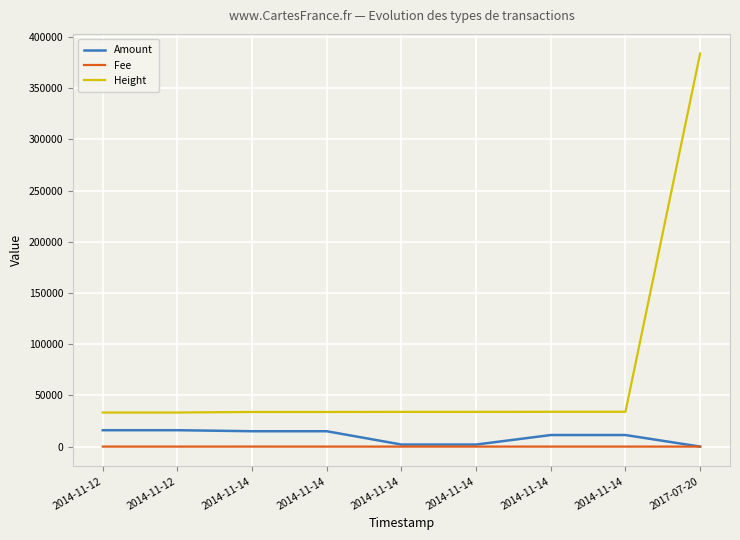

Where is the first local maximum for Amount?

2014-11-14